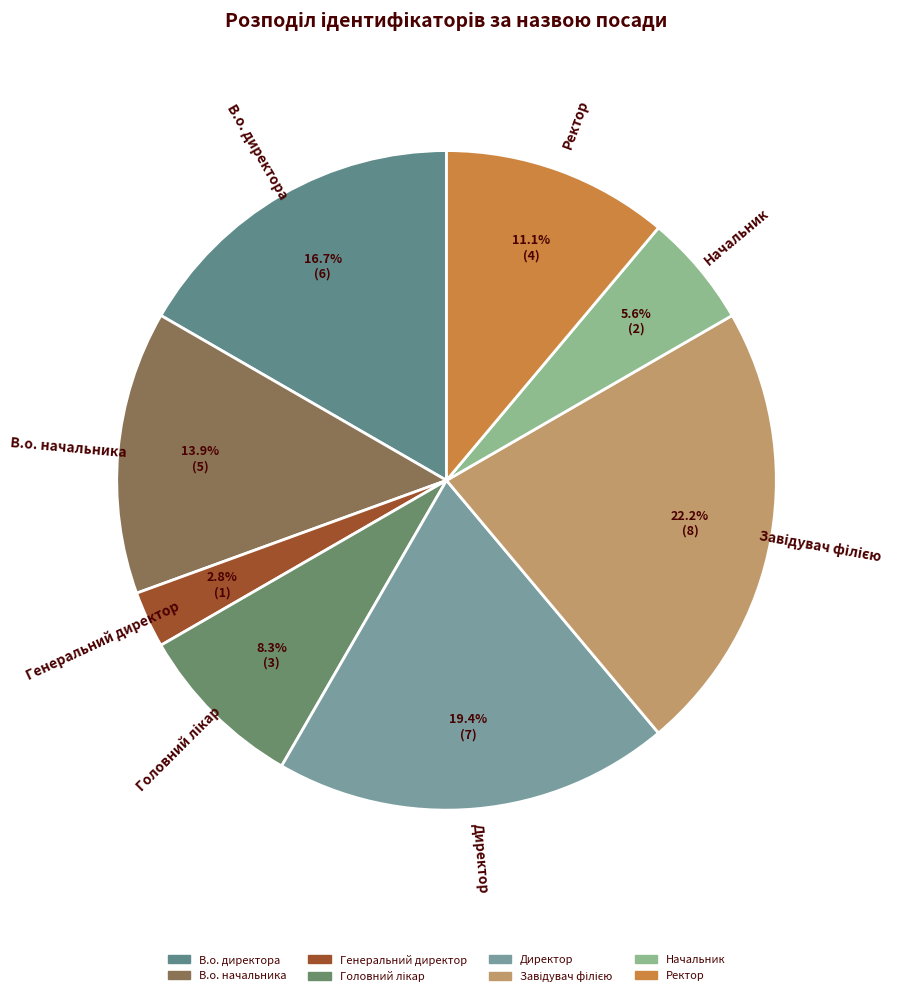

Is there any slice that represents more than half of the pie?

No